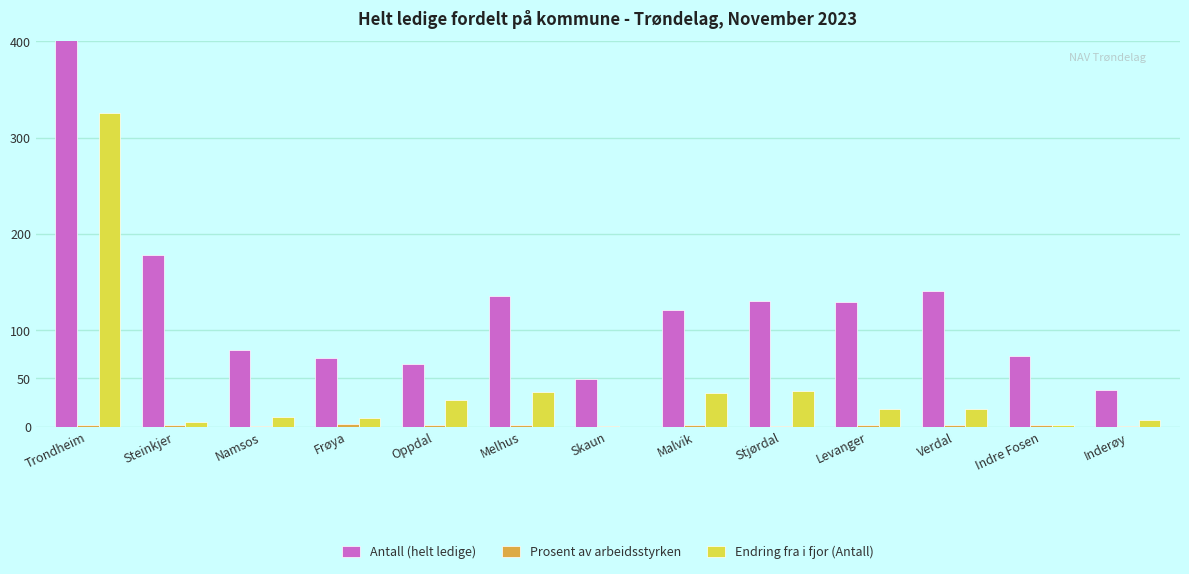

How many bars are there in each group?

3